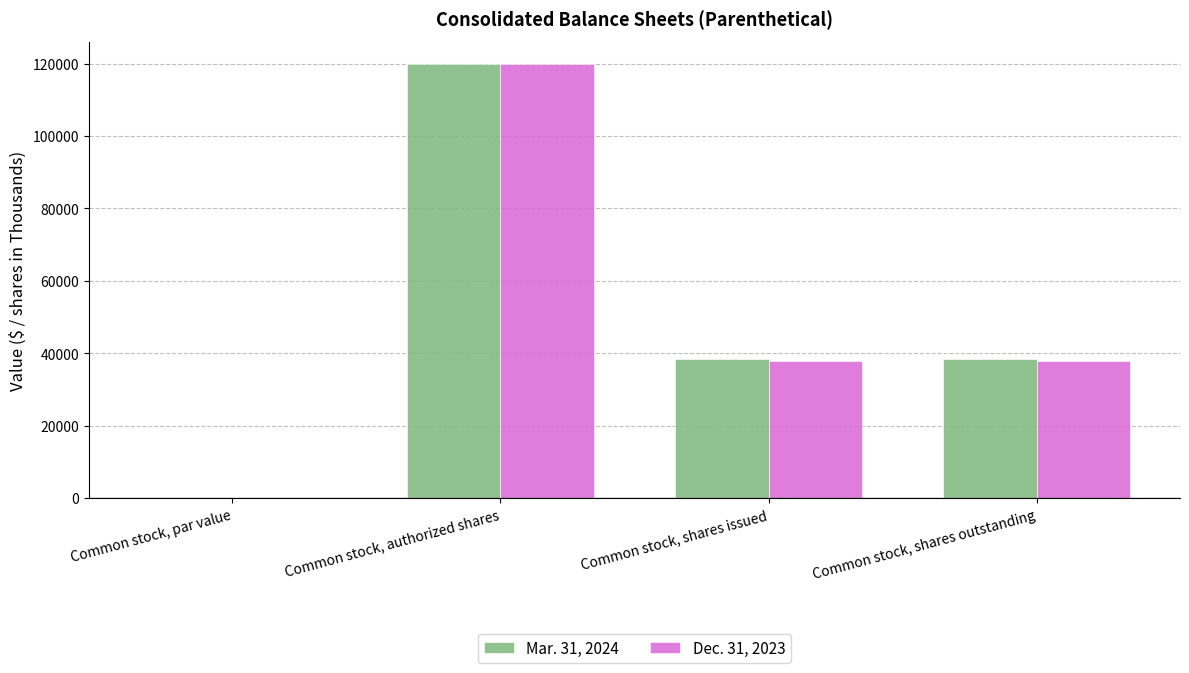

Which category has the highest value across all series?

Common stock, authorized shares